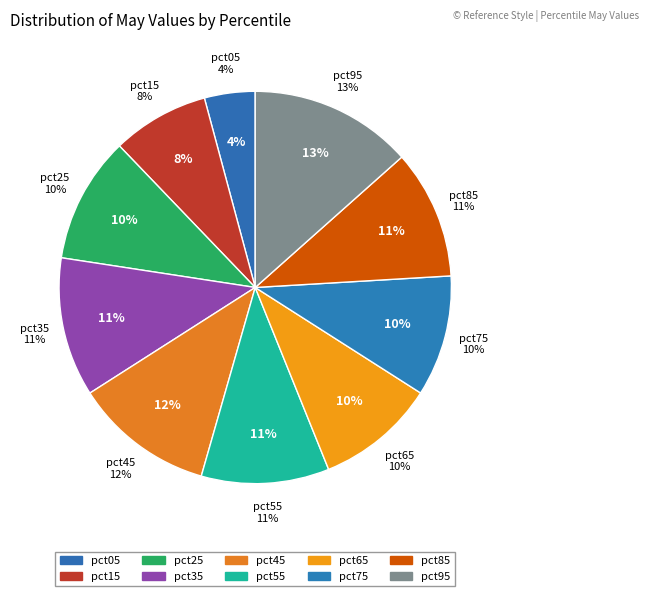

How many slices are in this pie chart?

10